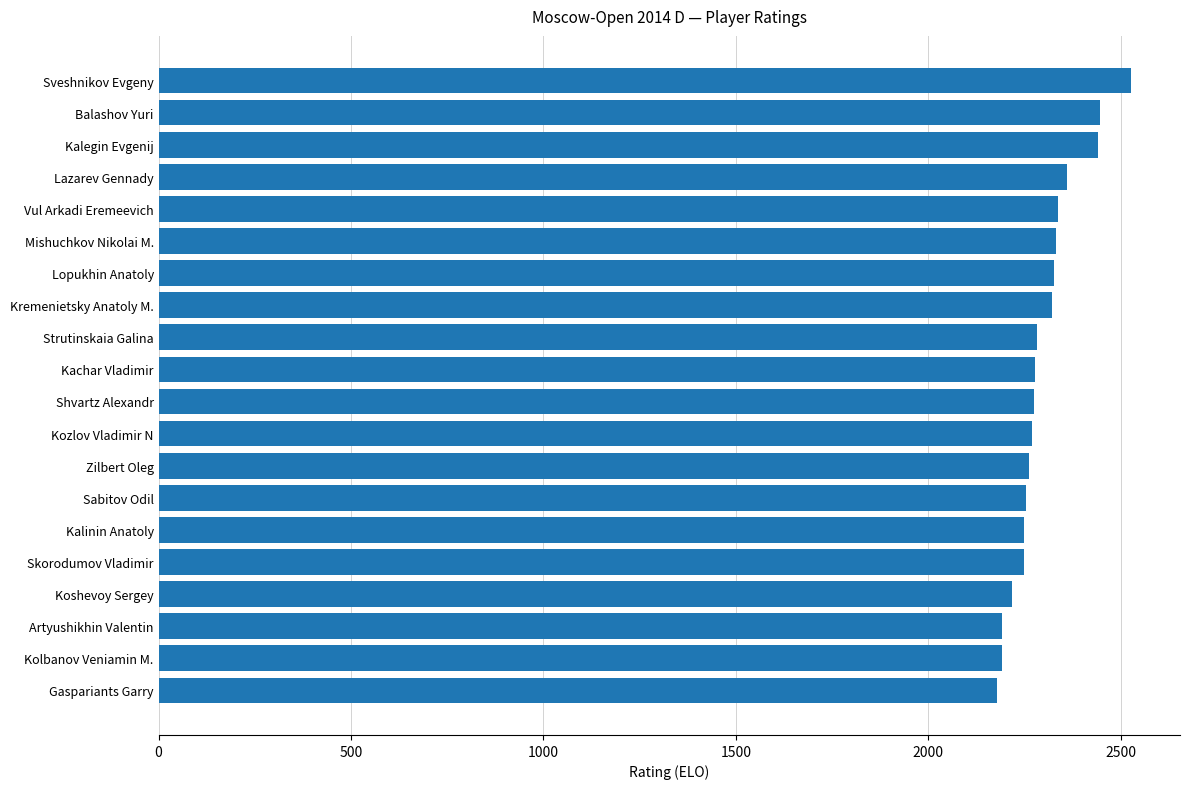

What is the greatest value displayed?

2528